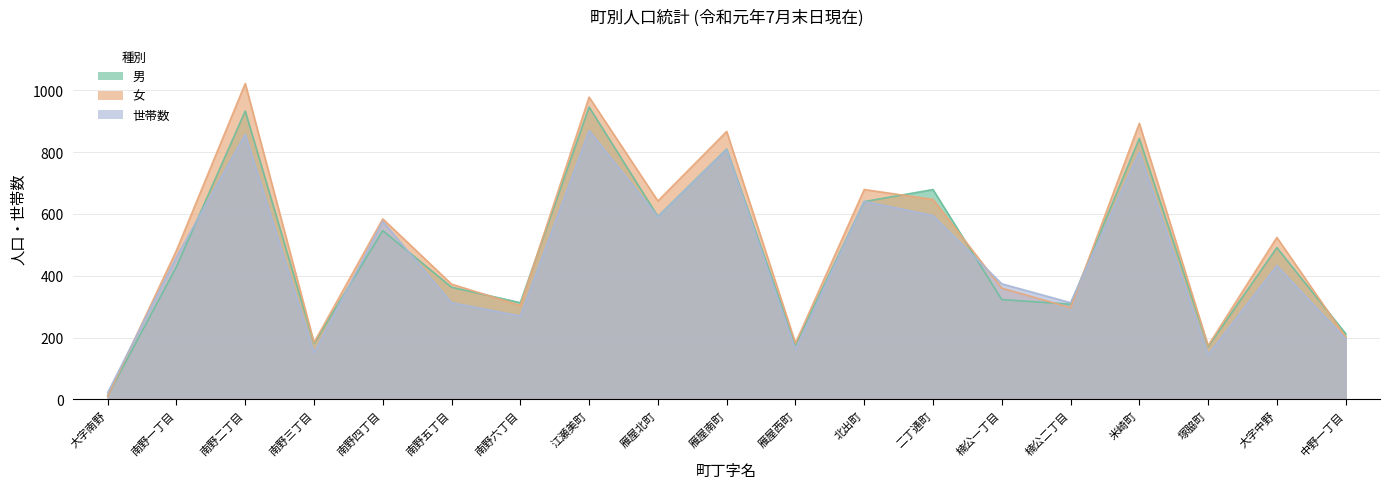

How many data points in 世帯数 are above 433?

9